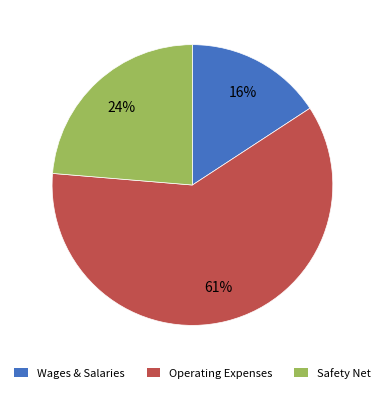

Is there any slice that represents more than half of the pie?

Yes